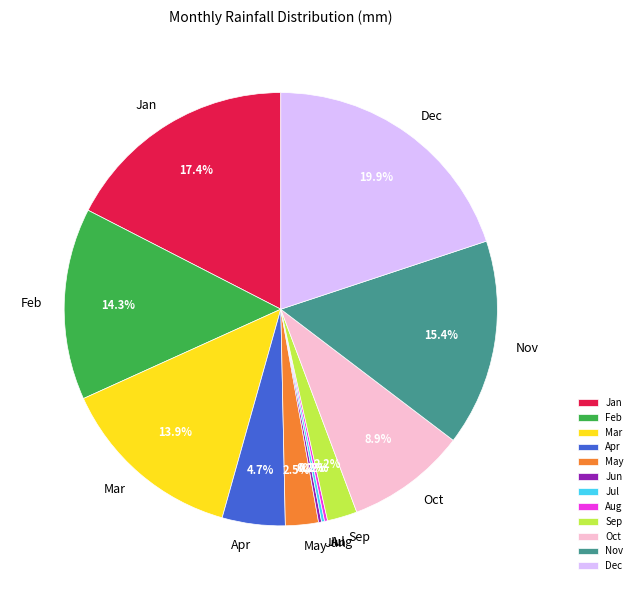

To the nearest percent, what percentage of the pie is Jan?

17%